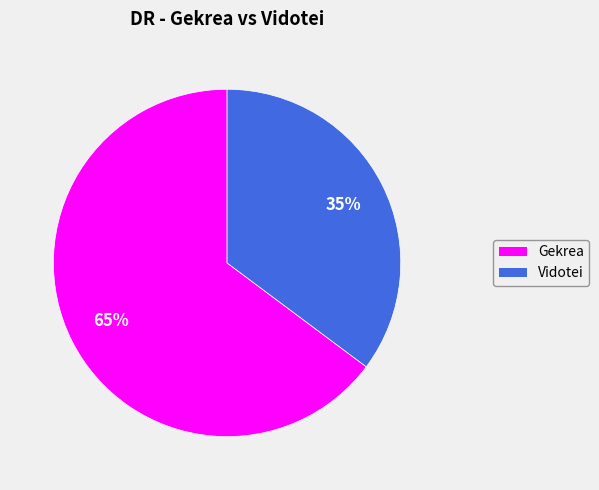

Which slice represents more than half of the pie?

Gekrea